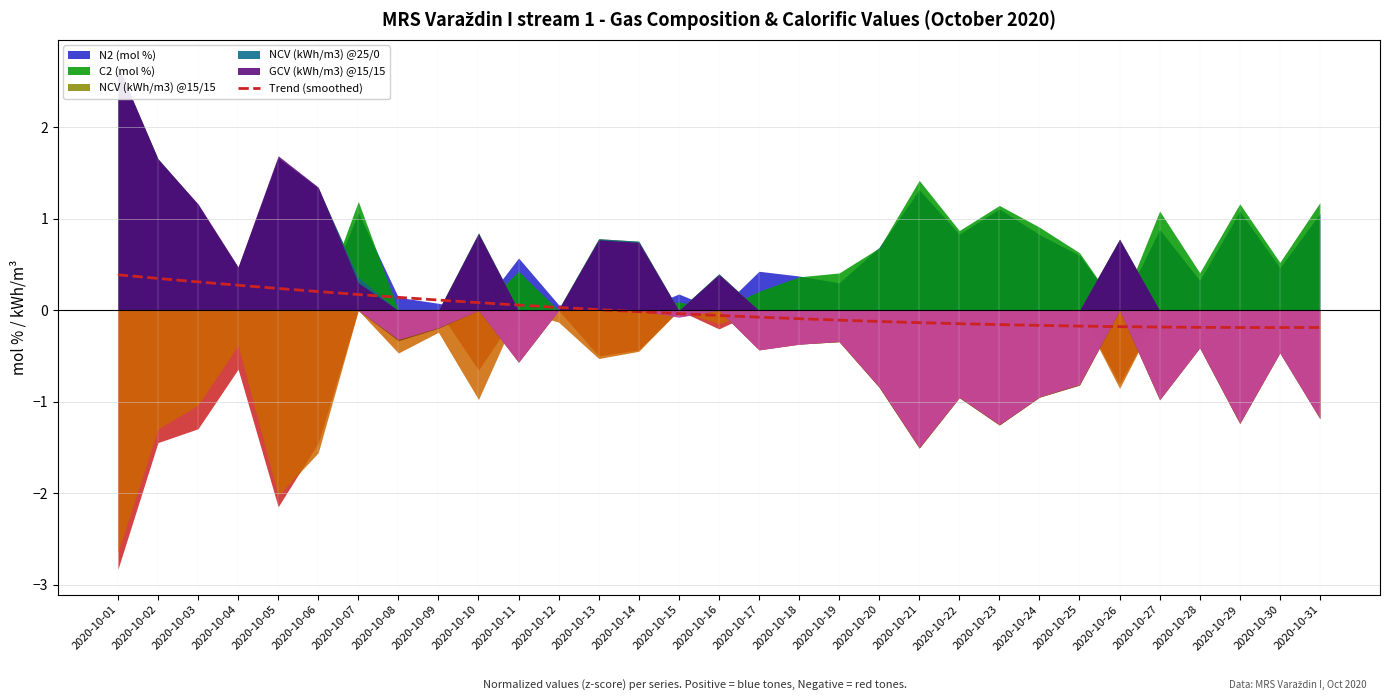

Is it true that the value at 2020-10-26 is -0.1?

False